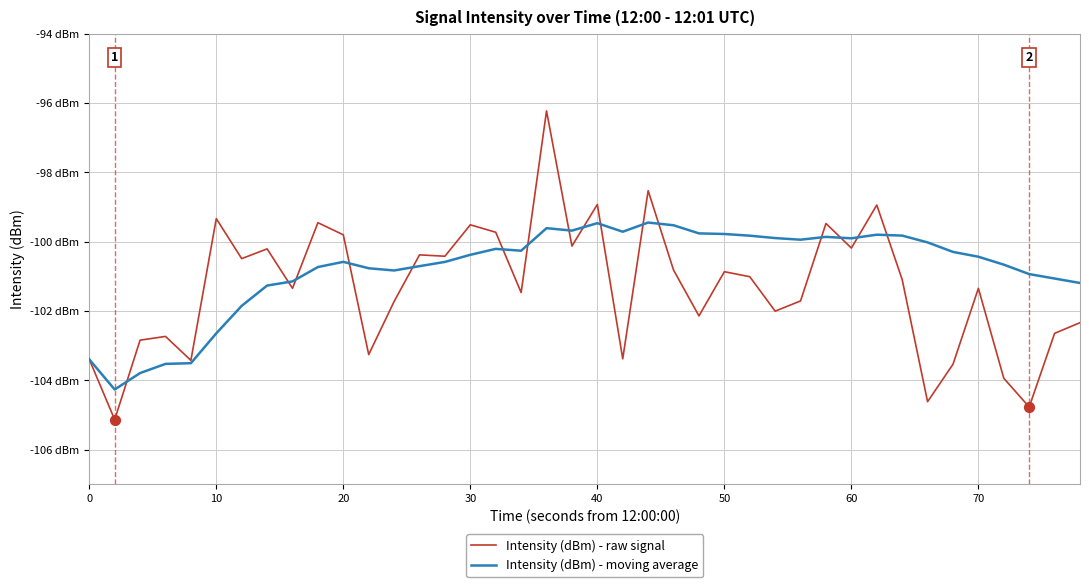

What are all the series names shown in the legend?

Intensity (dBm) - raw signal, Intensity (dBm) - moving average